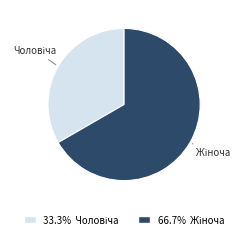

Is there any slice that represents more than half of the pie?

Yes